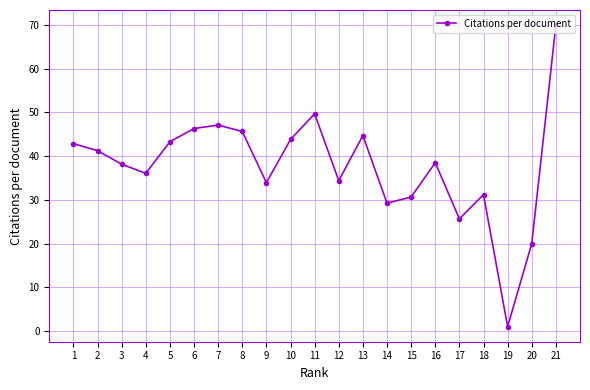

What is the difference between the maximum and second lowest values?

50.0